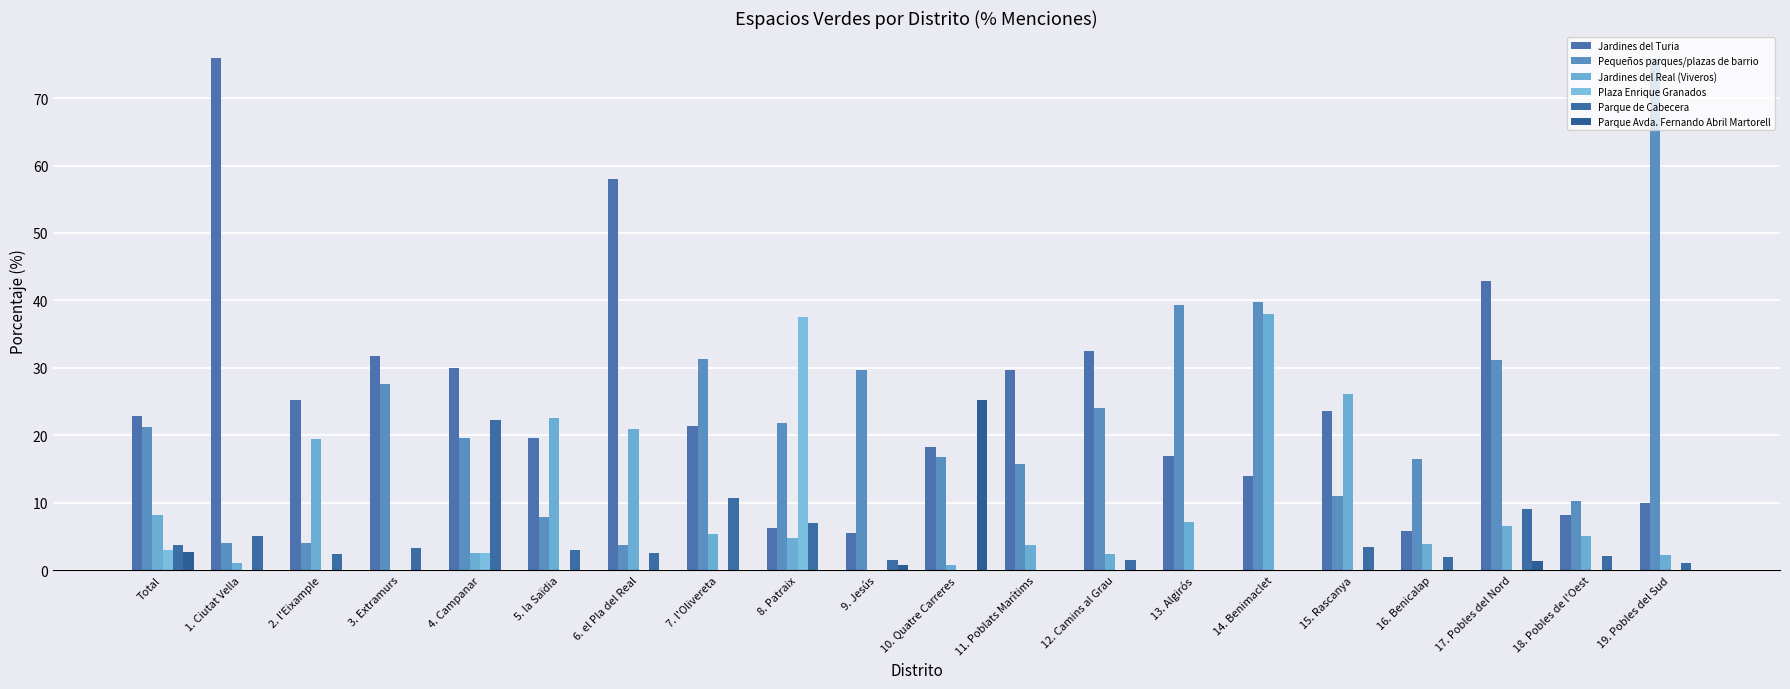

How many groups of bars are there?

20